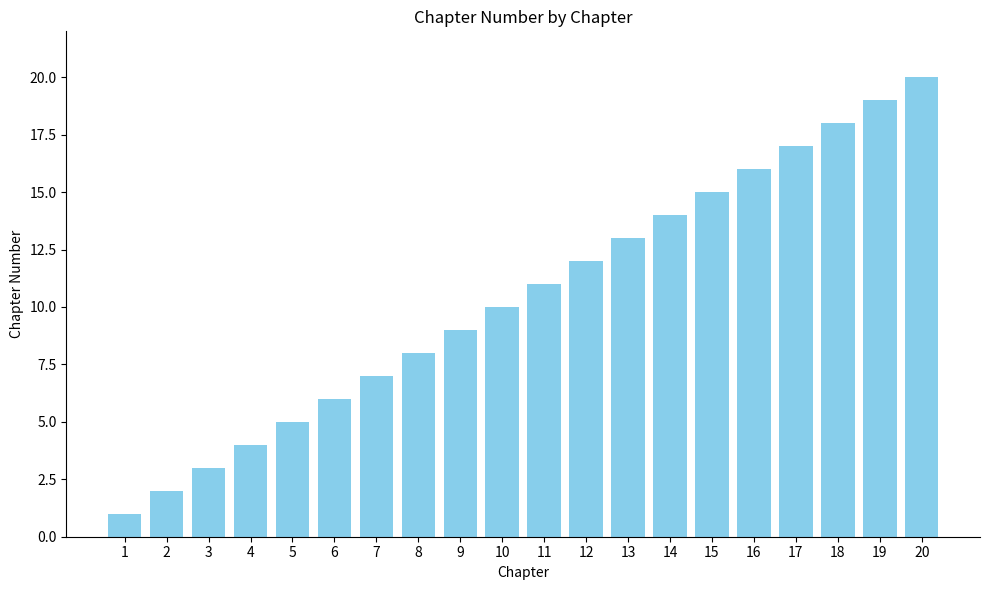

What is the minimum value shown in the chart?

1